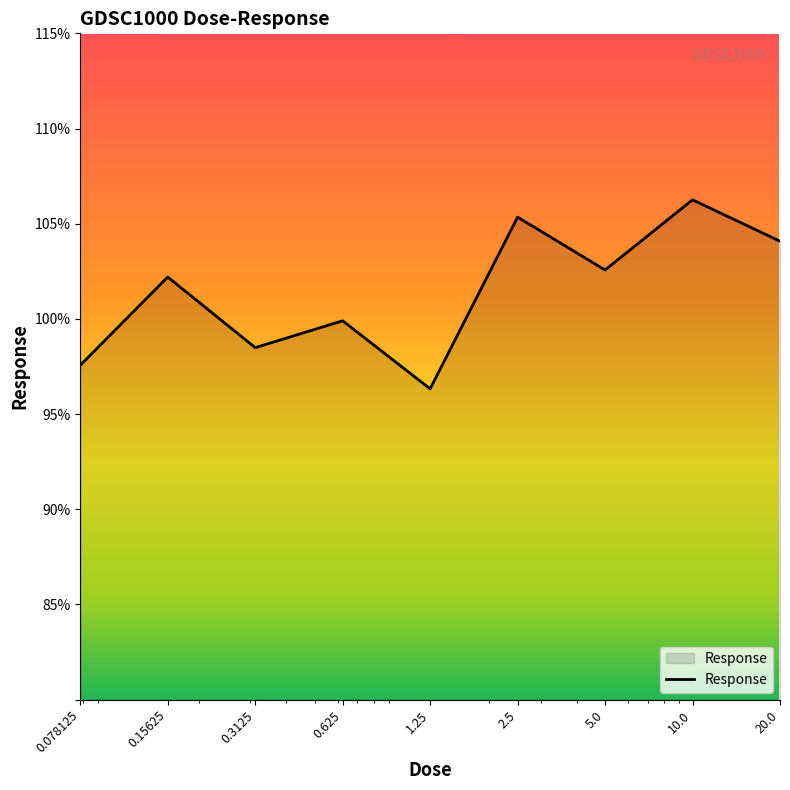

What is the average value?

101.4